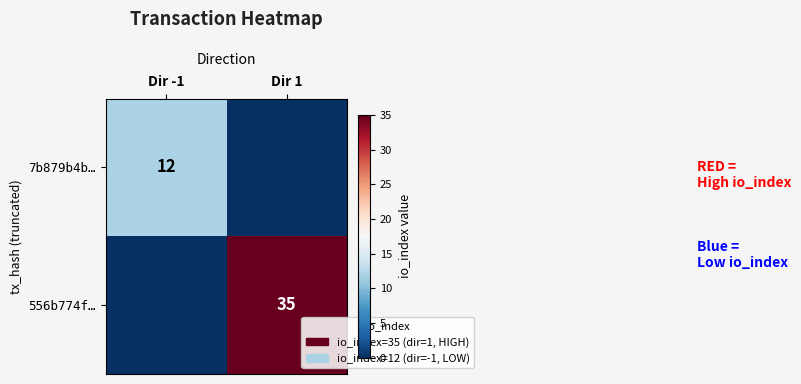

The 7b879b4b… series shows 12 at Dir -1. True or false?

True